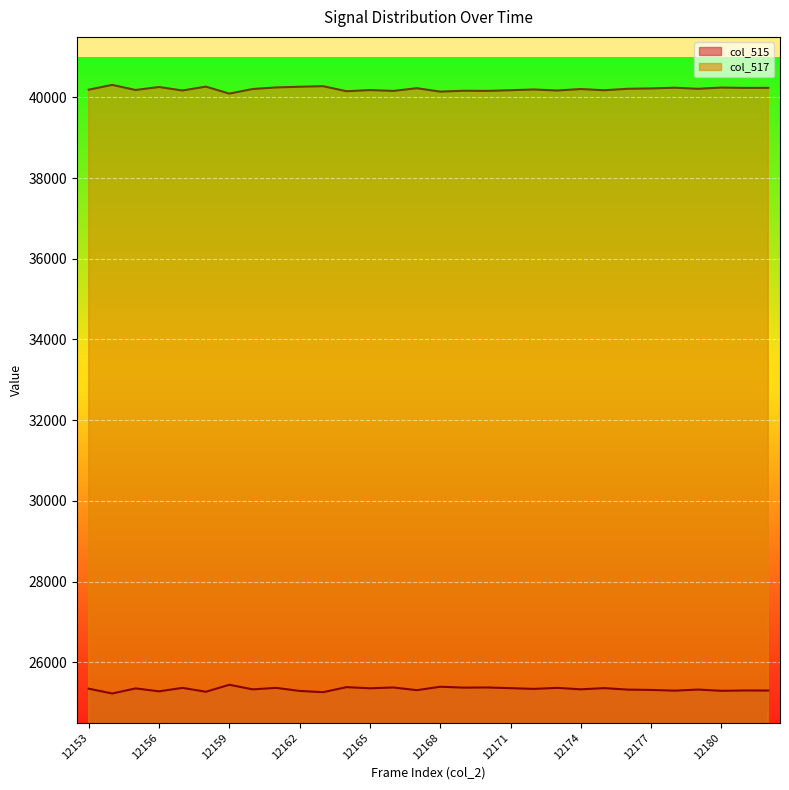

How many lines are shown in the chart?

2